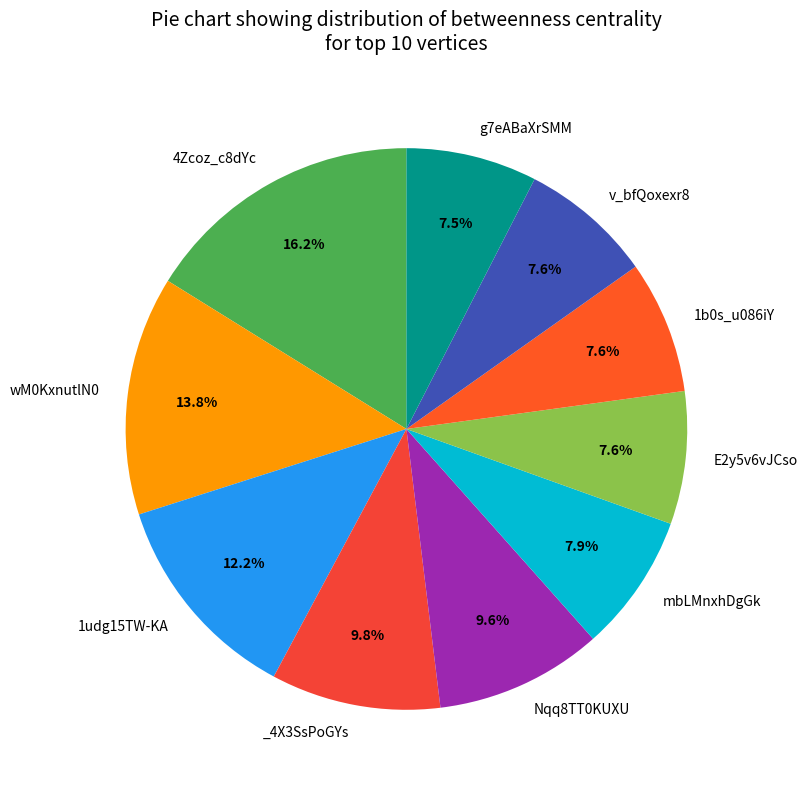

Is there a majority slice in this chart?

No